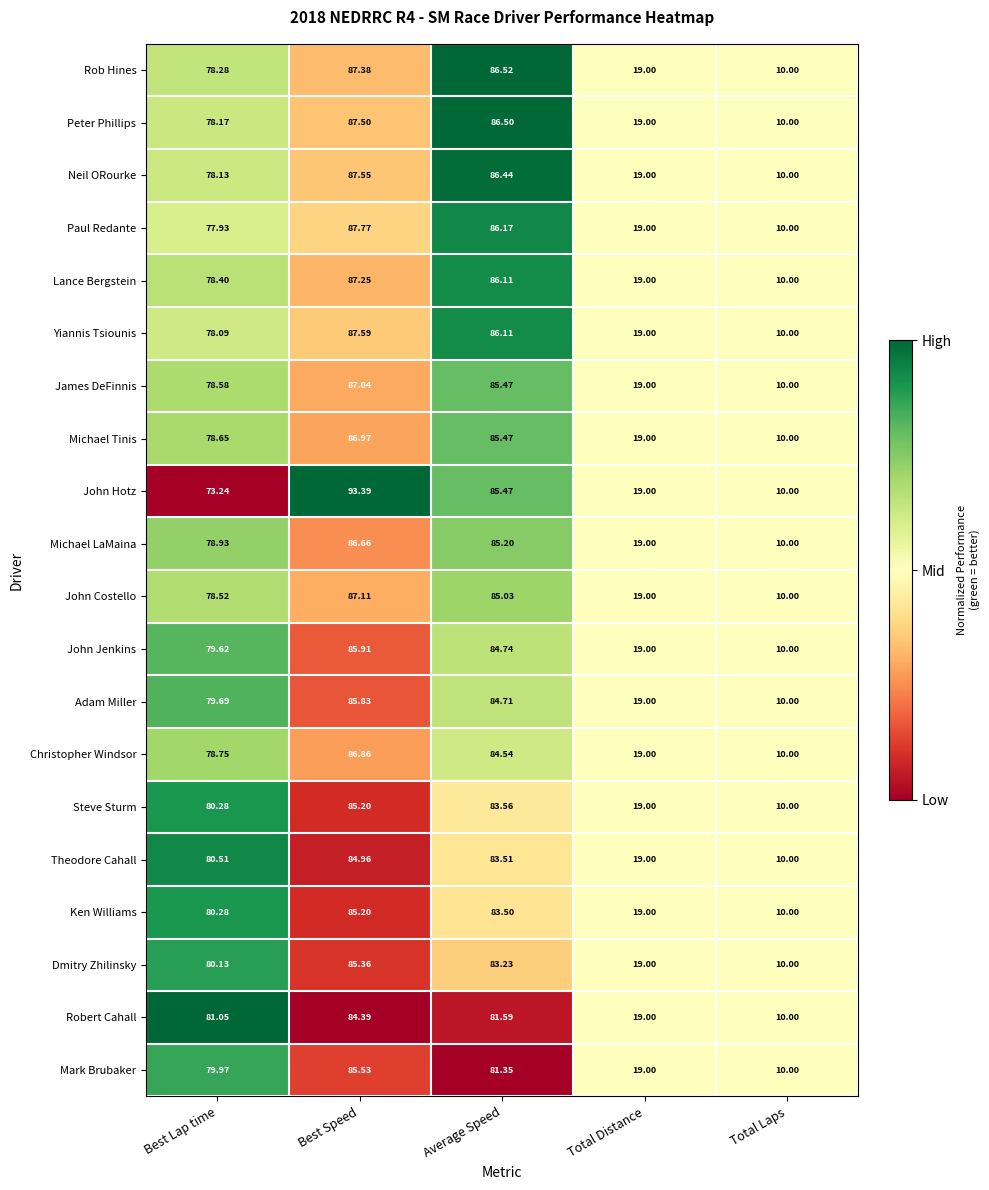

List the labels in order of Michael Tinis value, largest first.

Best Speed, Average Speed, Best Lap time, Total Distance, Total Laps